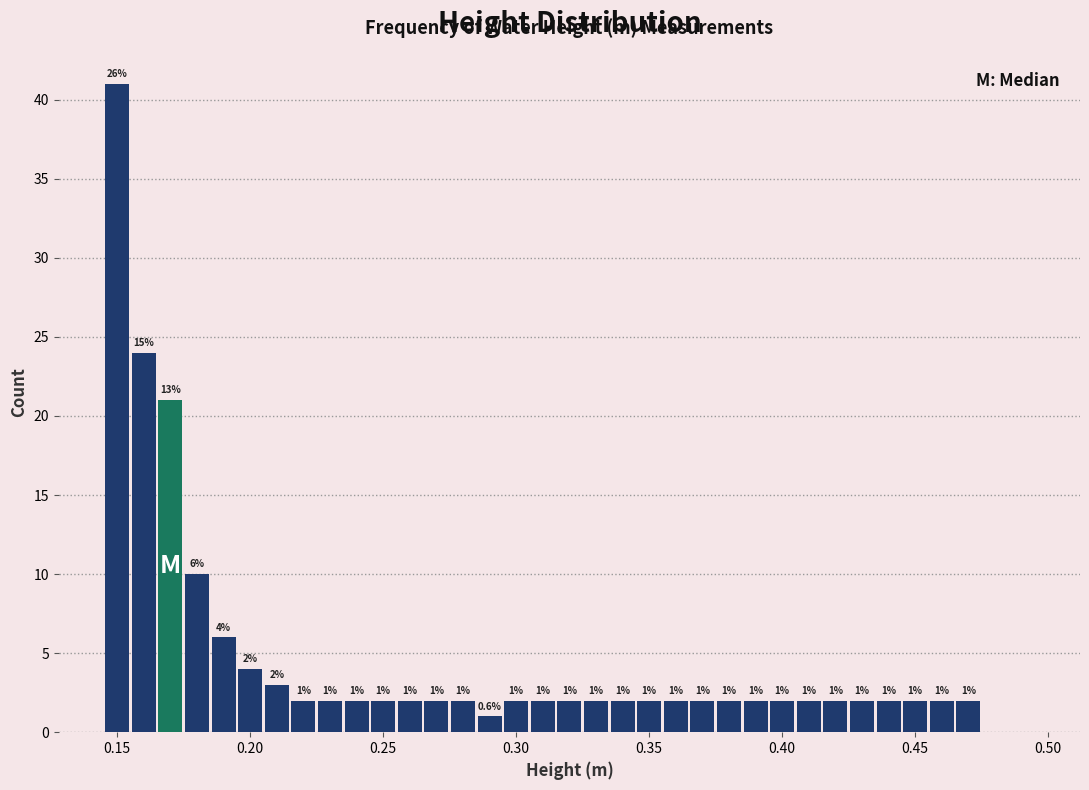

Read against the x-axis, roughly where is the centre of the tallest bar?

0.150